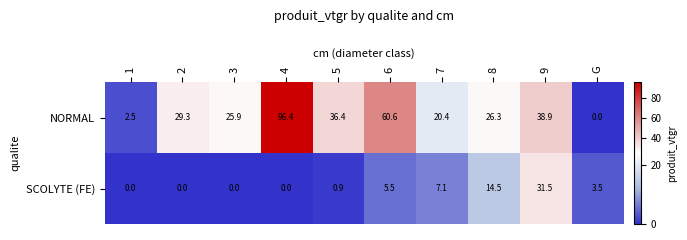

Between 1 and 2, which series saw the biggest shift?

NORMAL